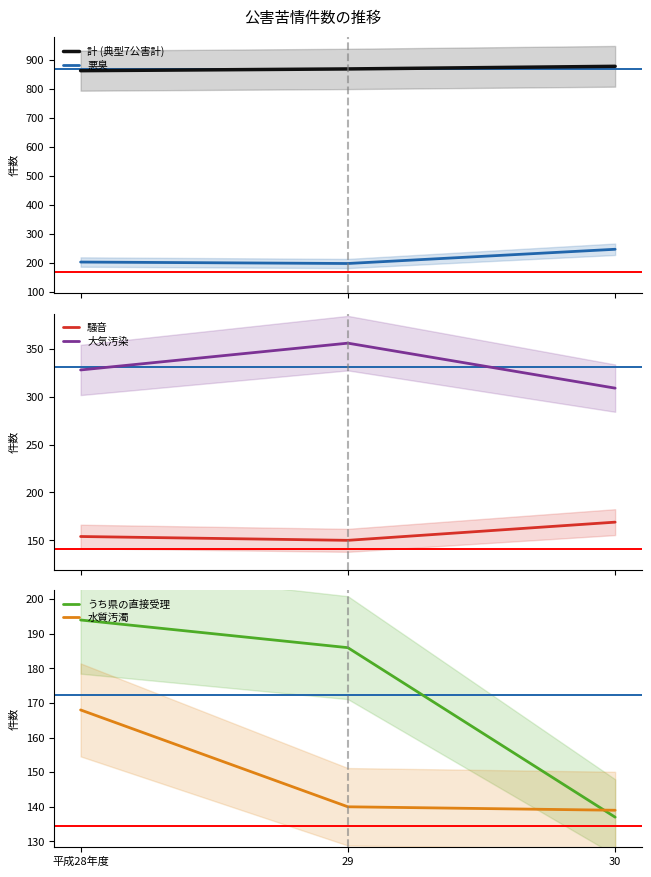

Count the number of data series in this chart.

6